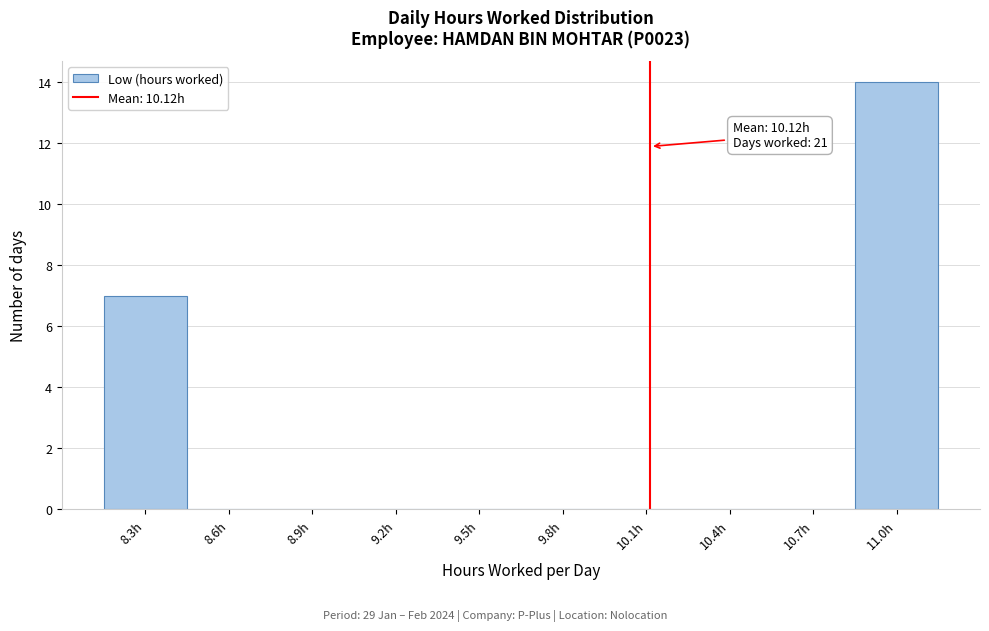

Which range on the x-axis has the tallest bar?

10.85 to 11.15